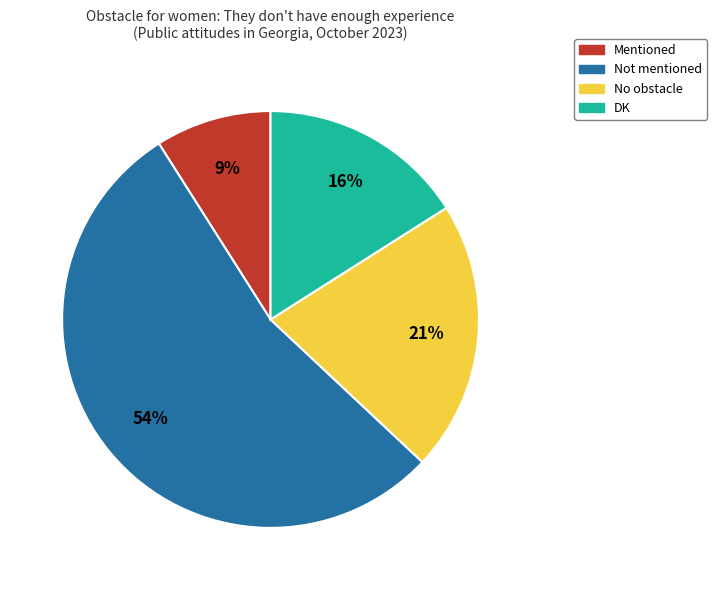

Is there any slice that represents more than half of the pie?

Yes